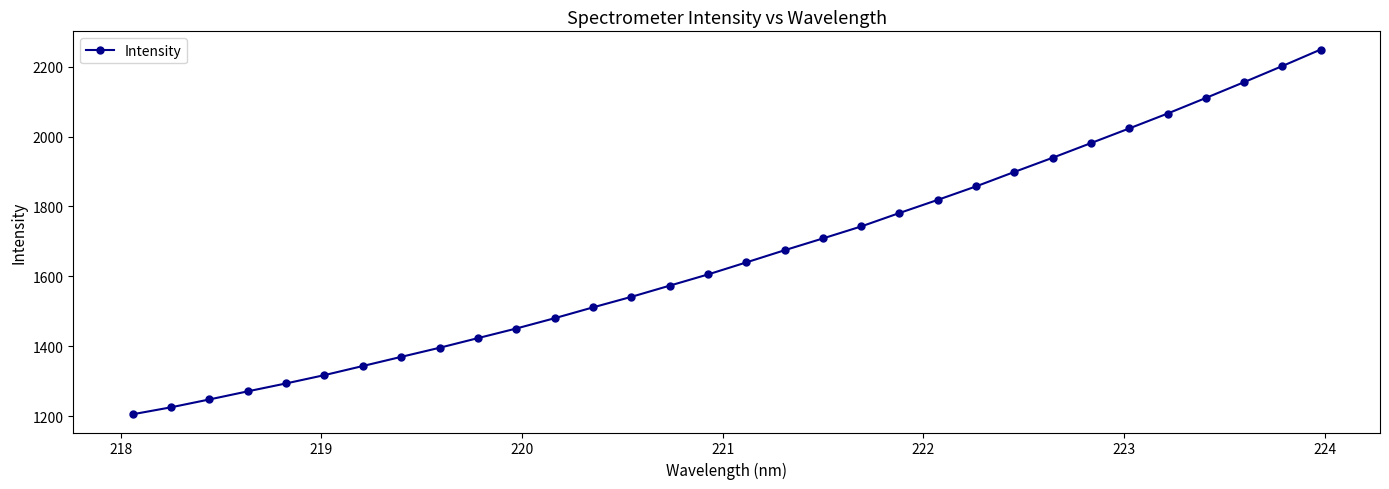

What is the value of the 26th point from the left?

1981.1